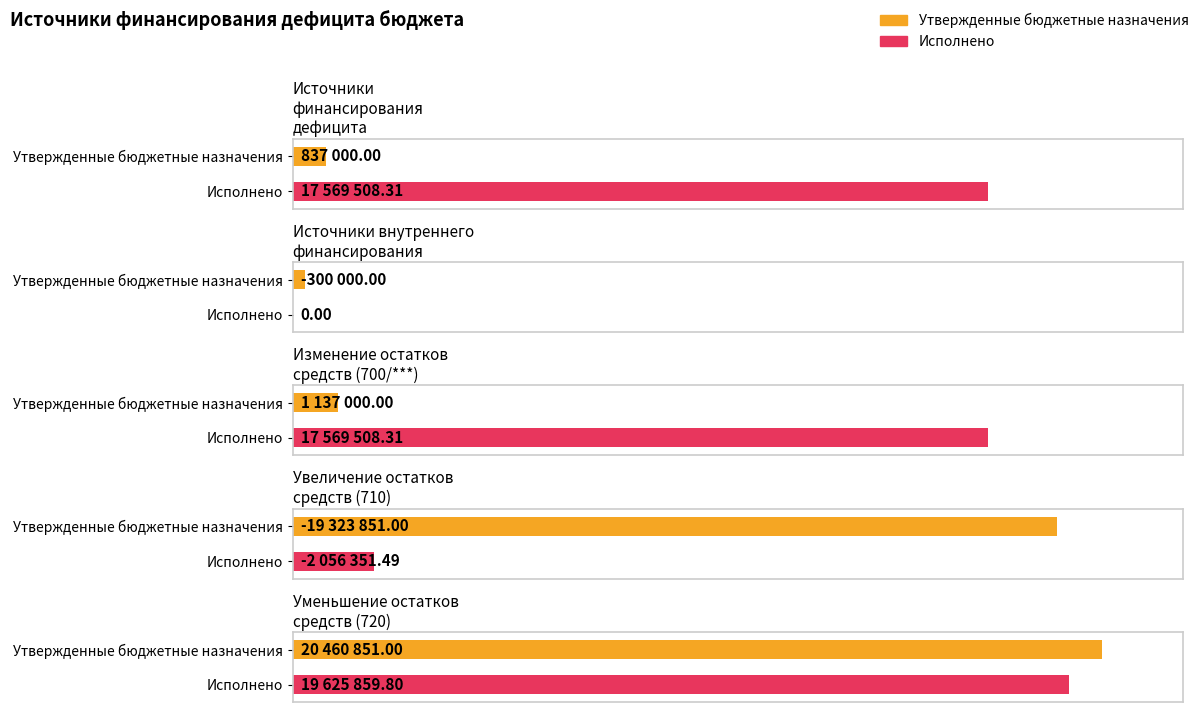

True or false: Утвержденные бюджетные назначения has a value of 12674778.6 at Уменьшение остатков средств (720).

False